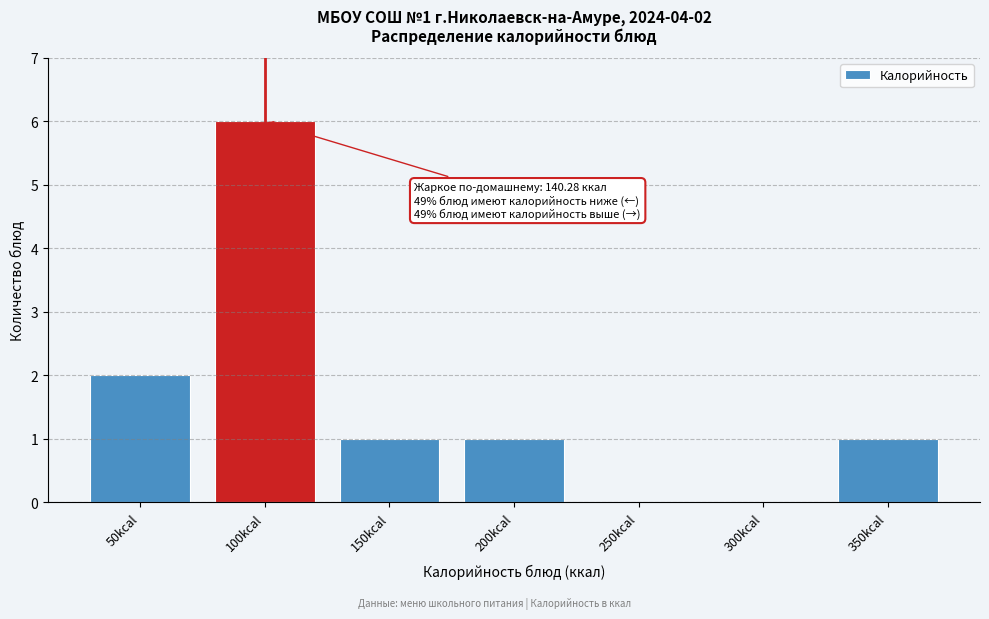

Reading left to right, what are all the values shown in this chart?

50kcal=2	100kcal=6	150kcal=1	200kcal=1	250kcal=0	300kcal=0	350kcal=1